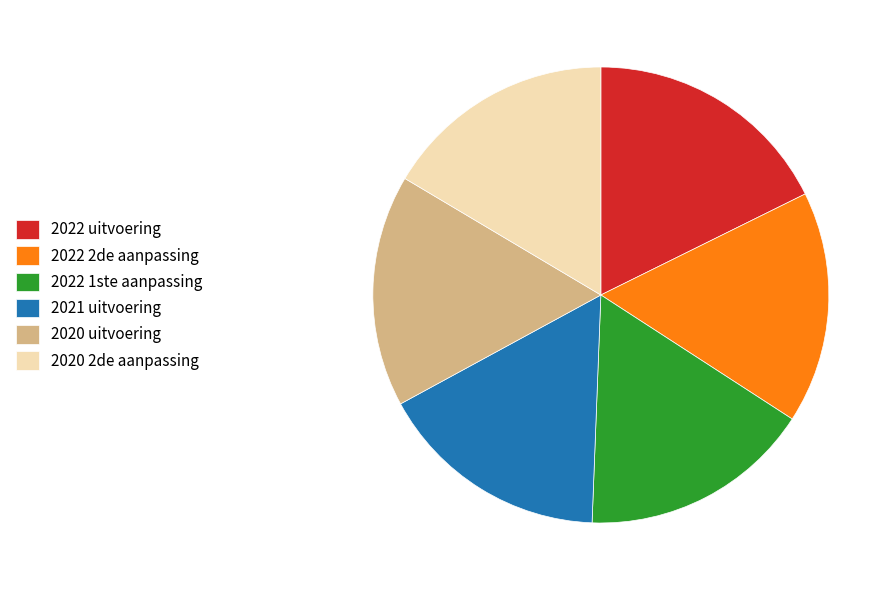

What is the largest slice in the pie chart?

2022 uitvoering